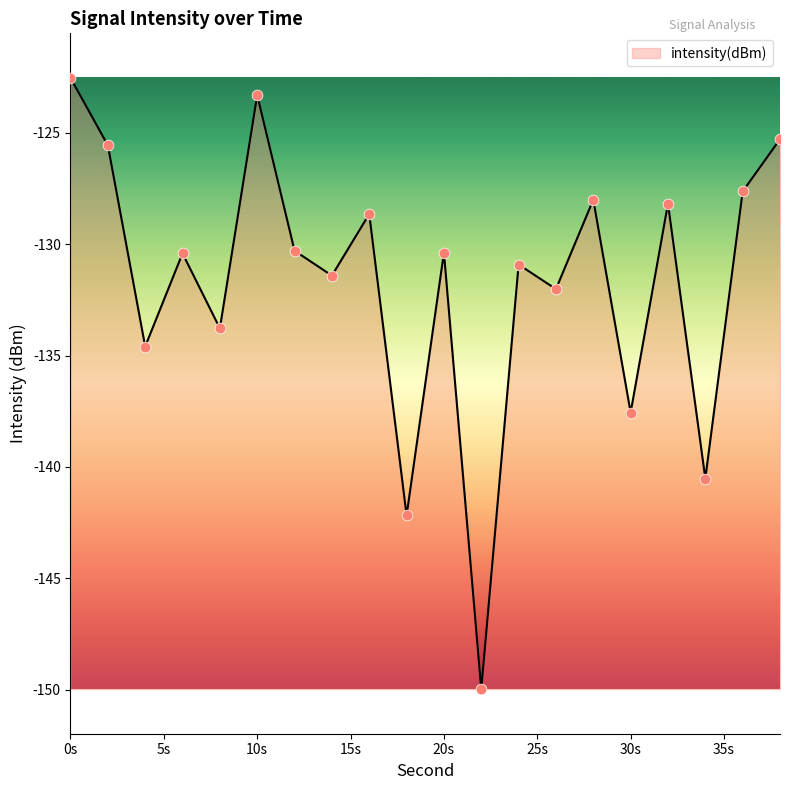

What is the difference between the maximum and minimum values?

27.4